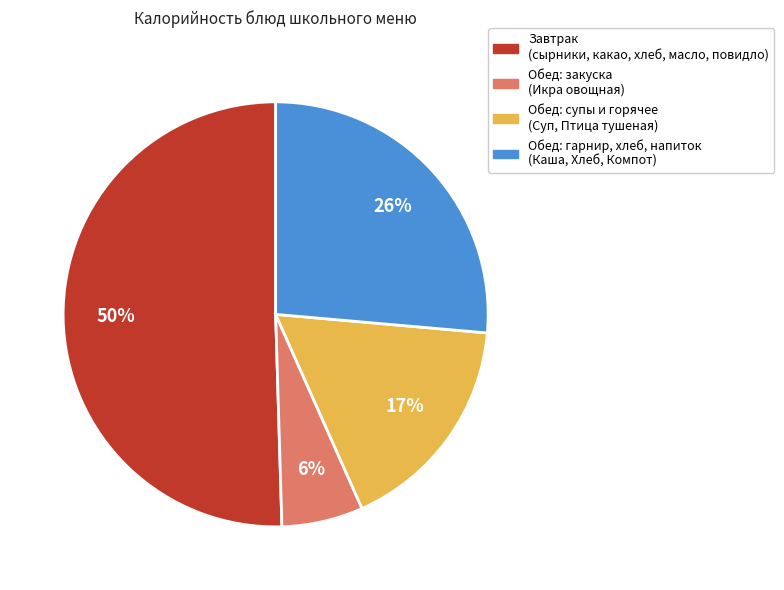

To the nearest percent, what is the difference between the largest and smallest slice percentages?

44%